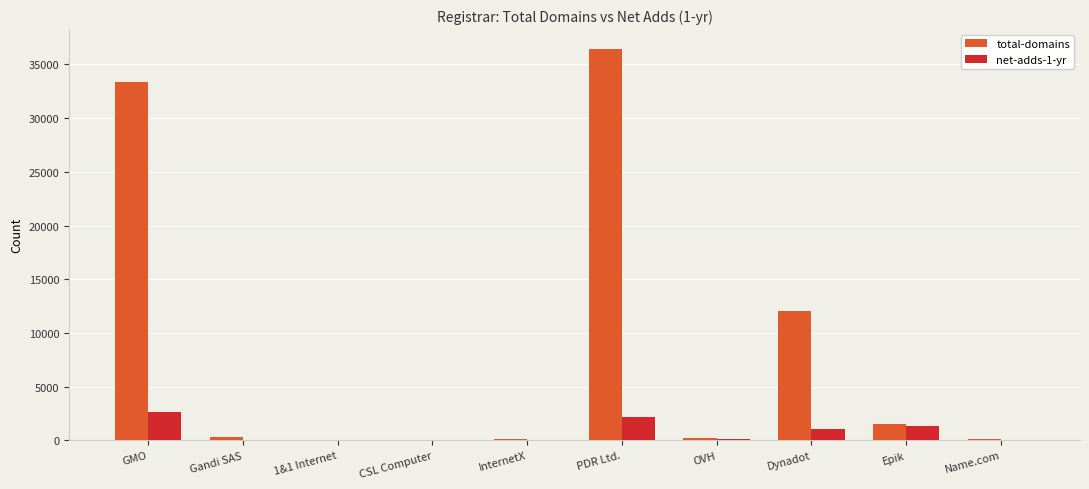

True or false: net-adds-1-yr has a value of 5 at Gandi SAS.

True